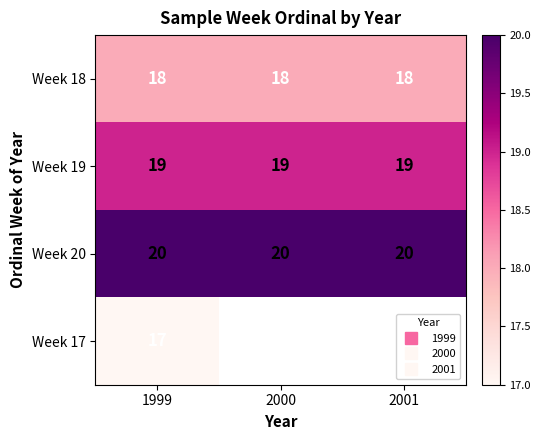

What is the minimum value for Week 19?

19